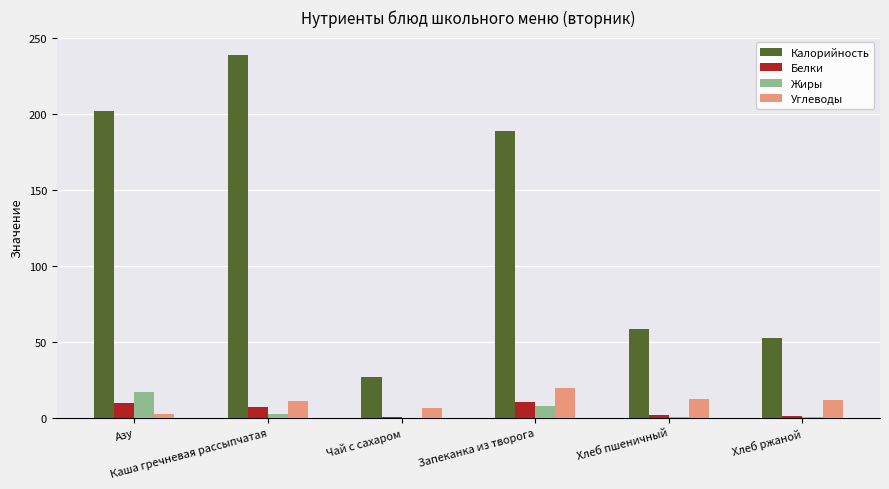

What is the sum of all Калорийность values?

767.7